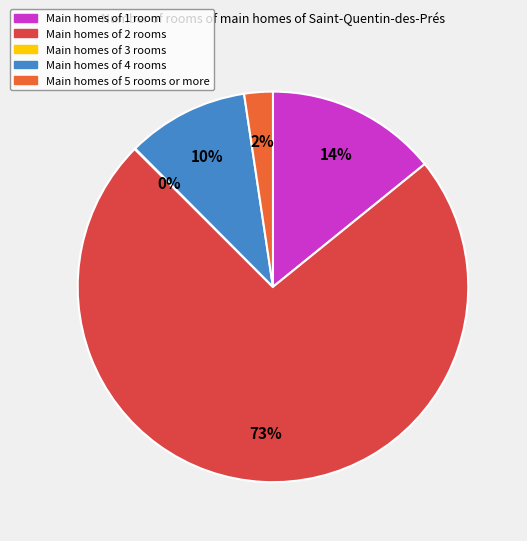

Does any single category account for the majority?

Yes